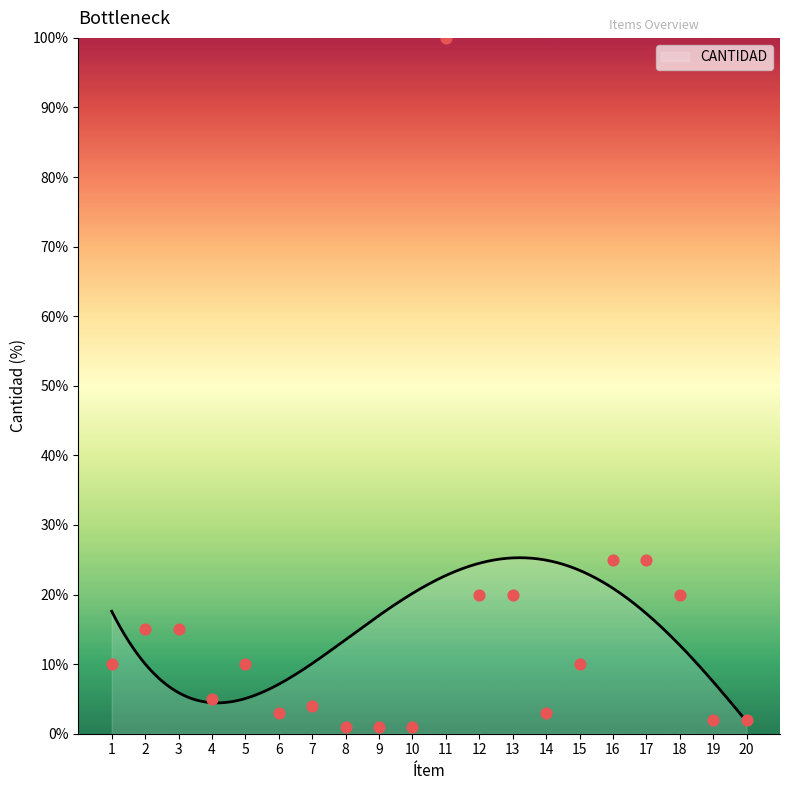

What is the change in value from 2 to 7?

-11